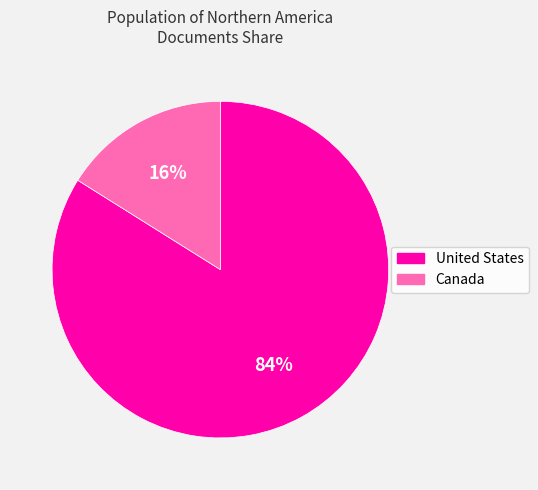

Which slice is the largest?

United States